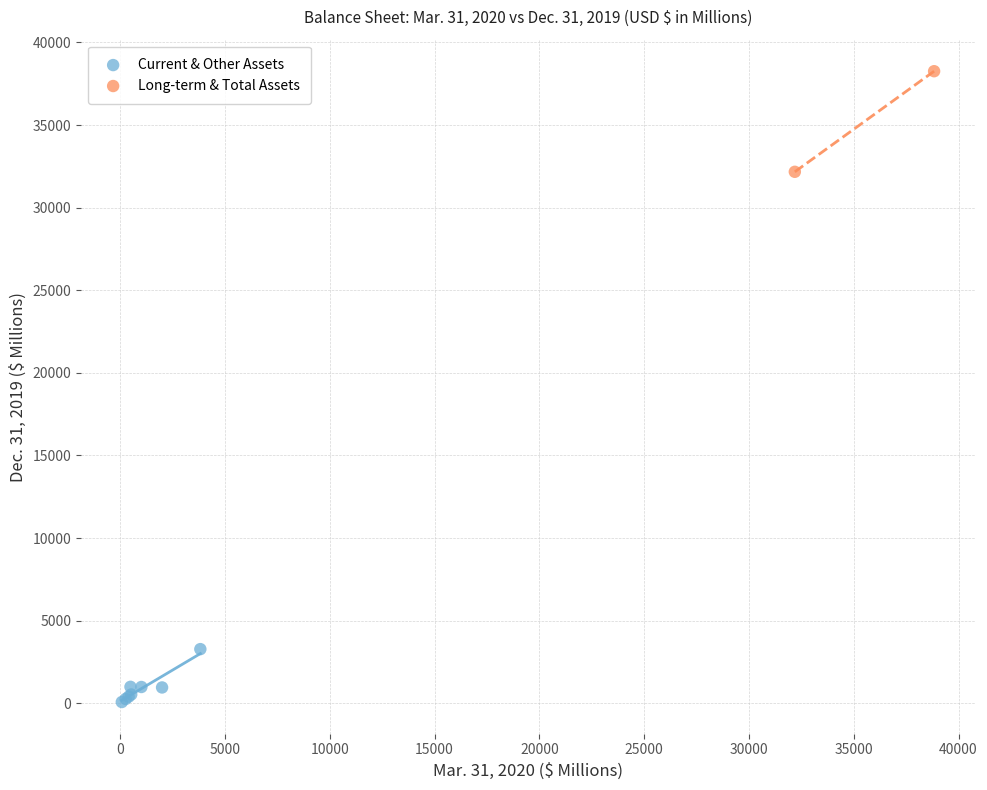

What are all the series names shown in the legend?

Current & Other Assets, Long-term & Total Assets